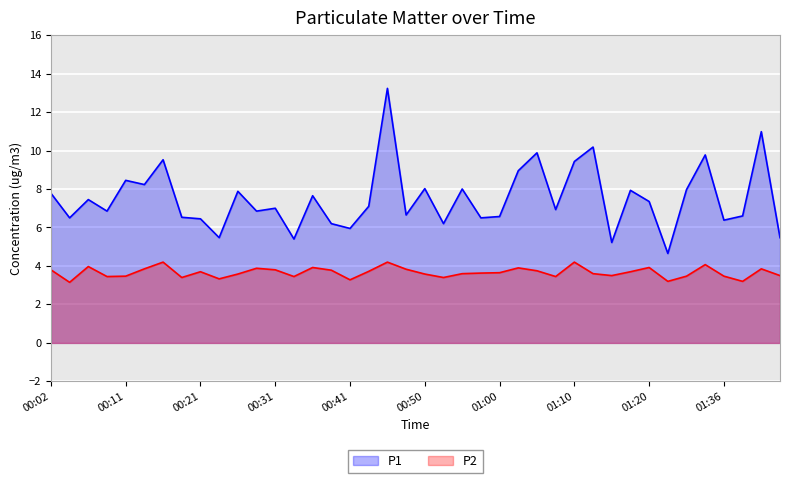

What is the difference between the maximum and minimum values in the P1 series?

8.6